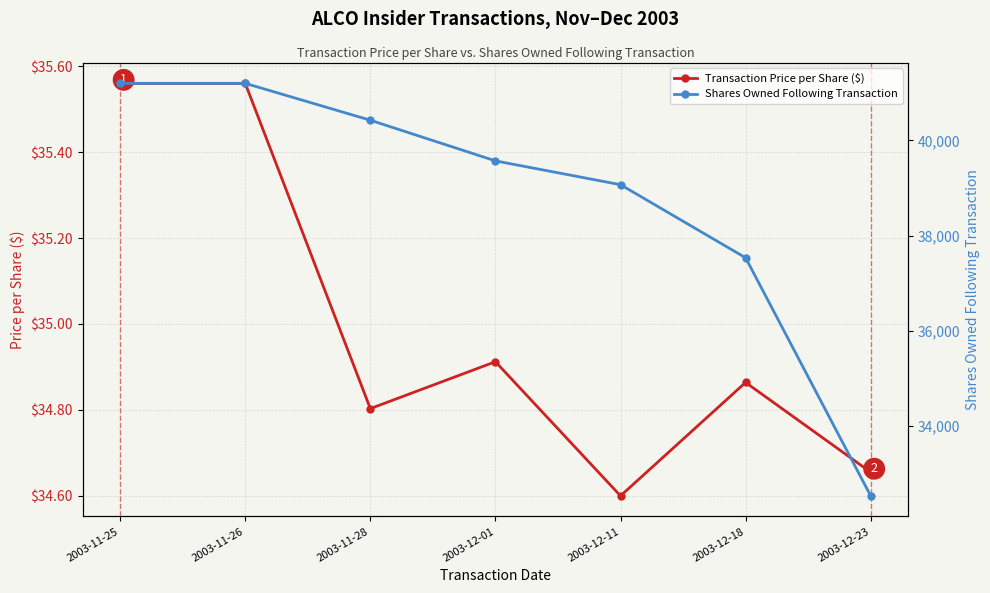

What is the label of the 2nd point from the right?

2003-12-18